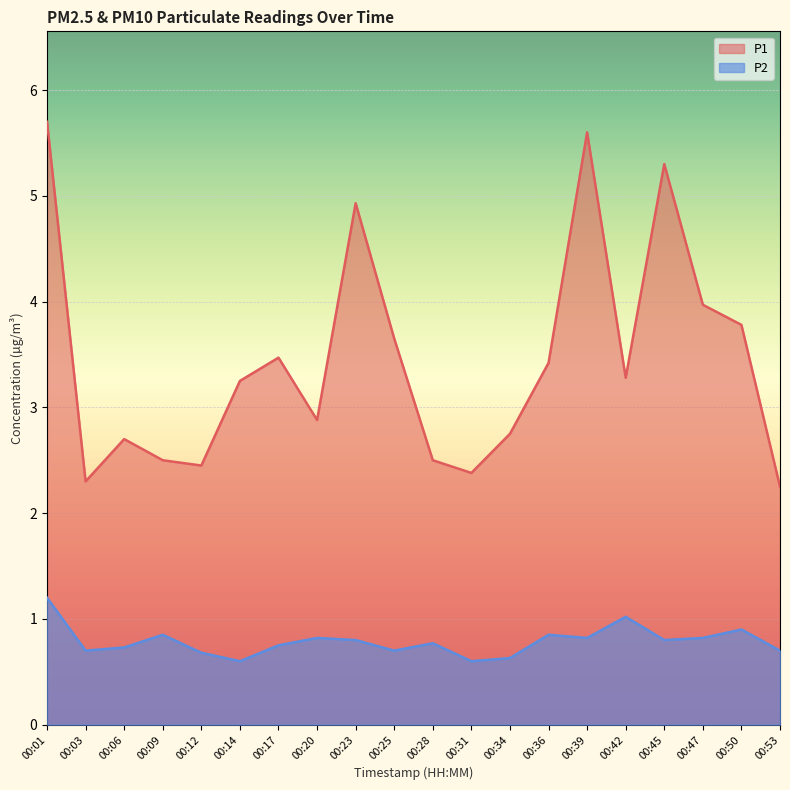

Rank the series by their average value, from lowest to highest.

P2, P1